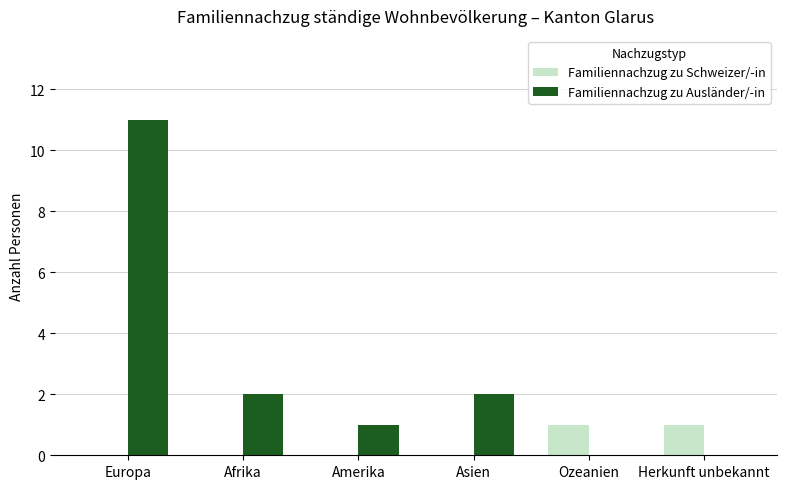

What is the sum of the Familiennachzug zu Ausländer/-in values at Herkunft unbekannt and Europa?

11